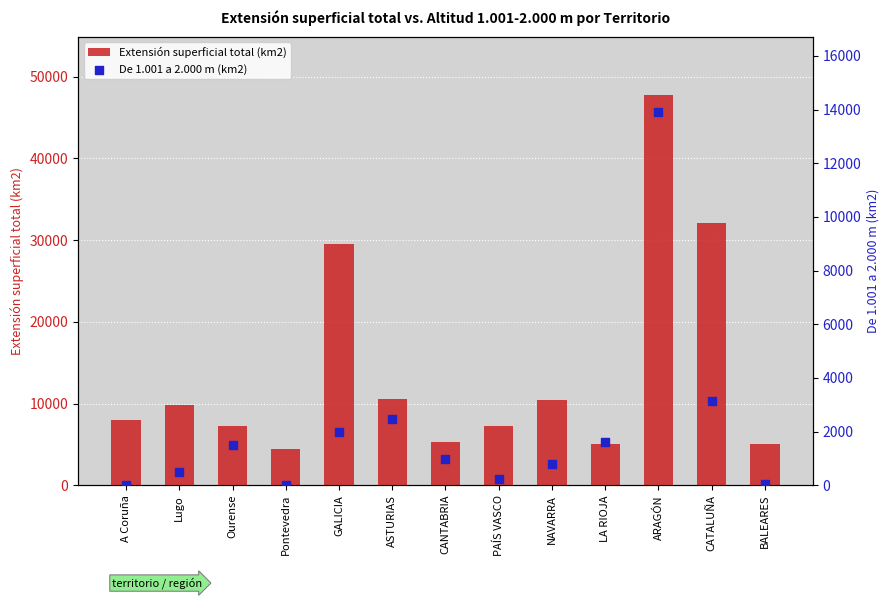

What is the total value across all series at Pontevedra?

4497